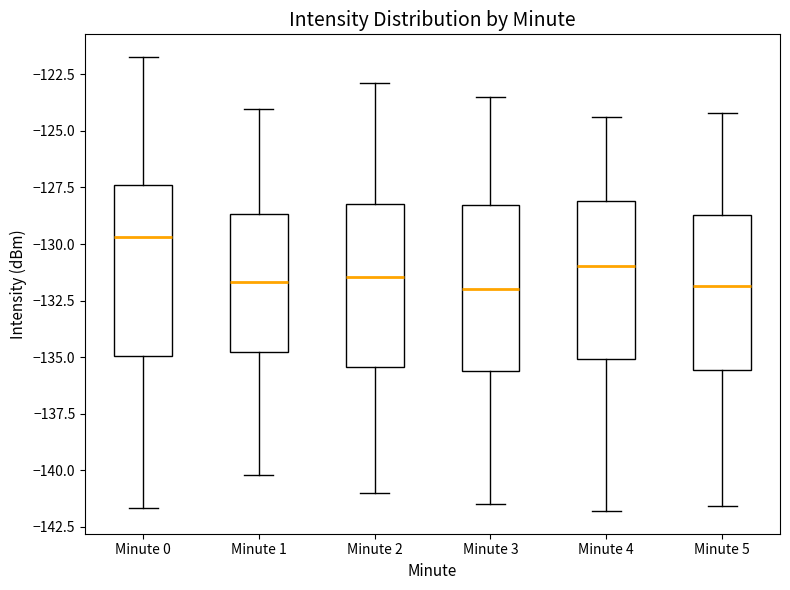

Reading left to right, read every box against the y-axis: the position of its median line, the range the box covers, and the ends of its whiskers. The values are not printed on the chart, so give them approximately, as read against the axis.

Minute 0: median -129.5, box -135.0 to -127.5, whiskers -141.5 to -121.5
Minute 1: median -131.5, box -135.0 to -128.5, whiskers -140.0 to -124.0
Minute 2: median -131.5, box -135.5 to -128.0, whiskers -141.0 to -123.0
Minute 3: median -132.0, box -135.5 to -128.5, whiskers -141.5 to -123.5
Minute 4: median -131.0, box -135.0 to -128.0, whiskers -142.0 to -124.5
Minute 5: median -132.0, box -135.5 to -128.5, whiskers -141.5 to -124.0